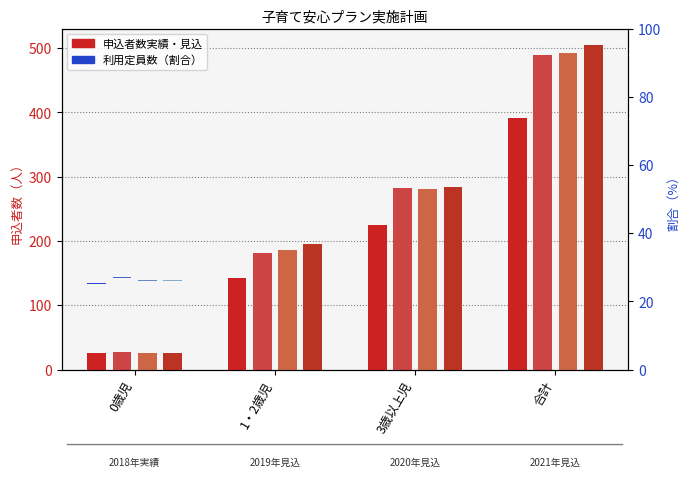

Which has a higher value, 0歳児 or 1・2歳児?

1・2歳児